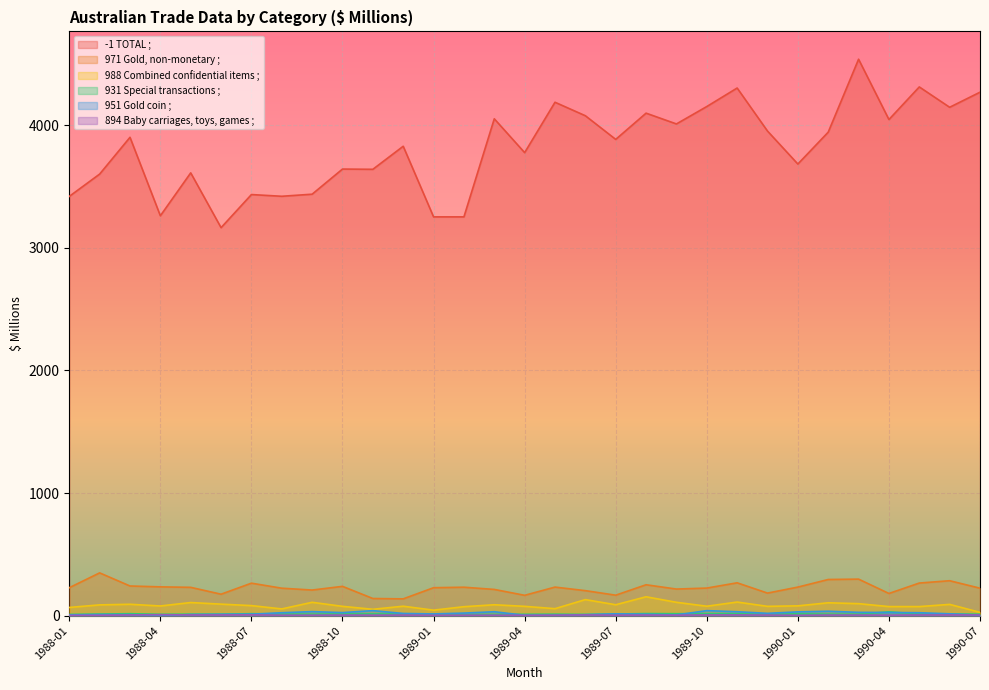

Is it true that 931 Special transactions ; equals 6 at 1989-03?

False